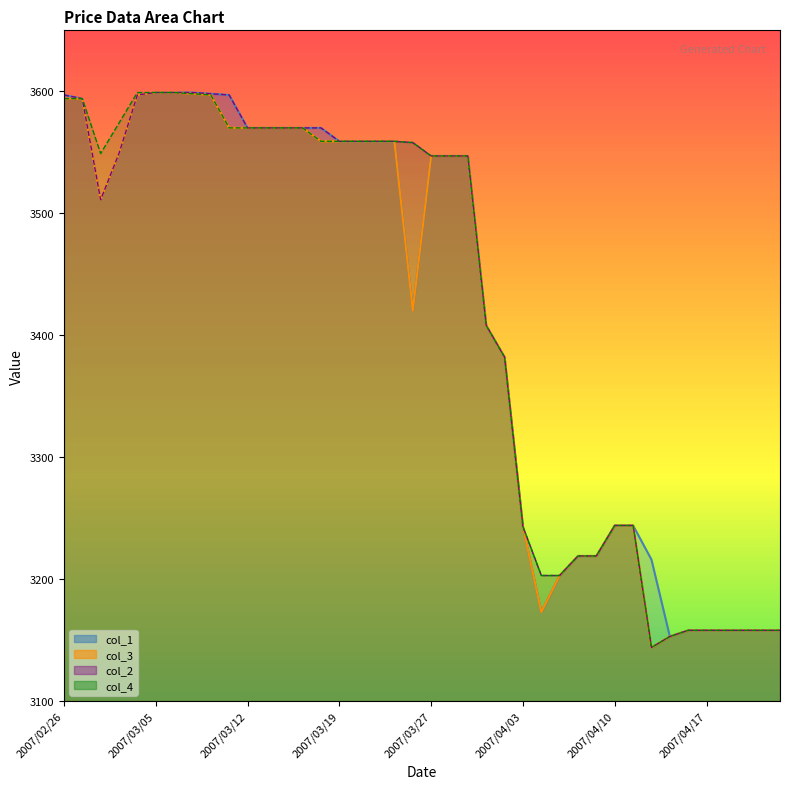

What is the label of the 23rd point from the left?

2007/03/29